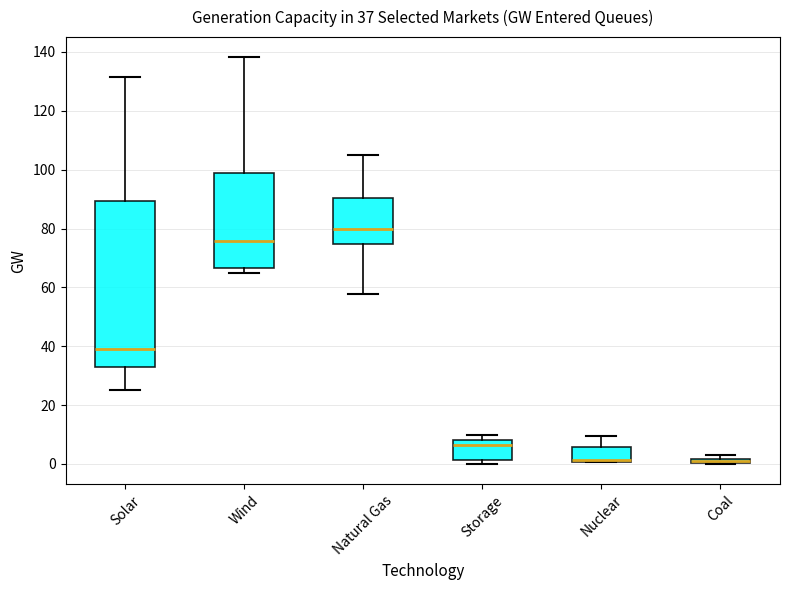

Comparing the boxes themselves (not the whiskers), which one is the tallest?

Solar